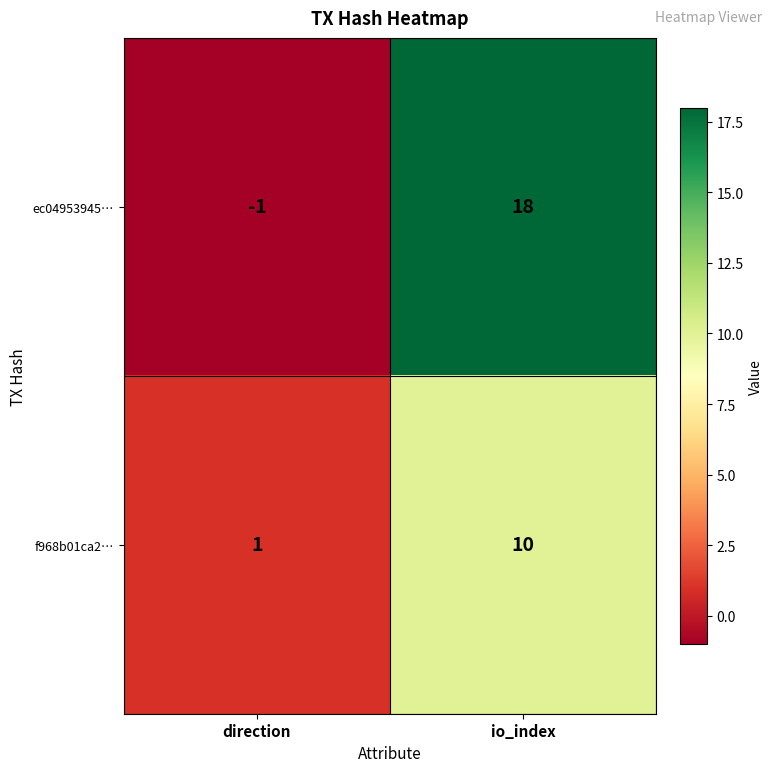

List the series in order of their overall mean, highest first.

ec04953945…, f968b01ca2…